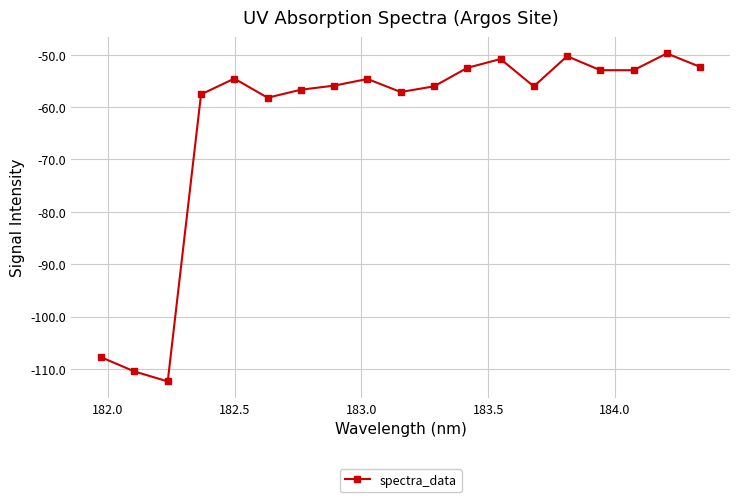

What is the minimum value shown in the chart?

-112.4